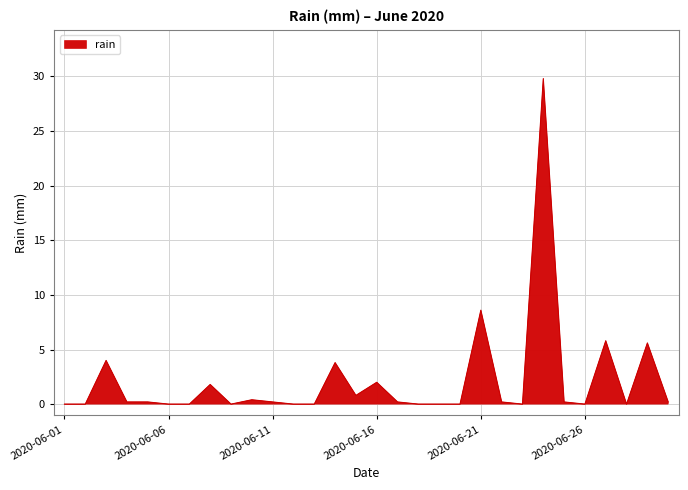

What is the maximum value shown in the chart?

29.8